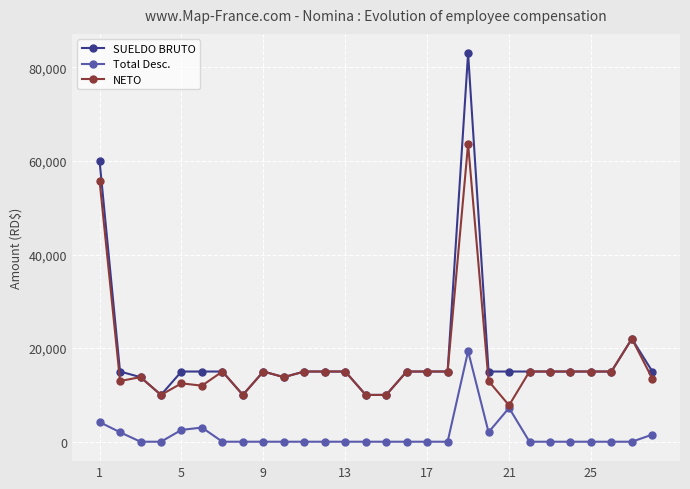

True or false: SUELDO BRUTO and Total Desc. cross at least once.

False